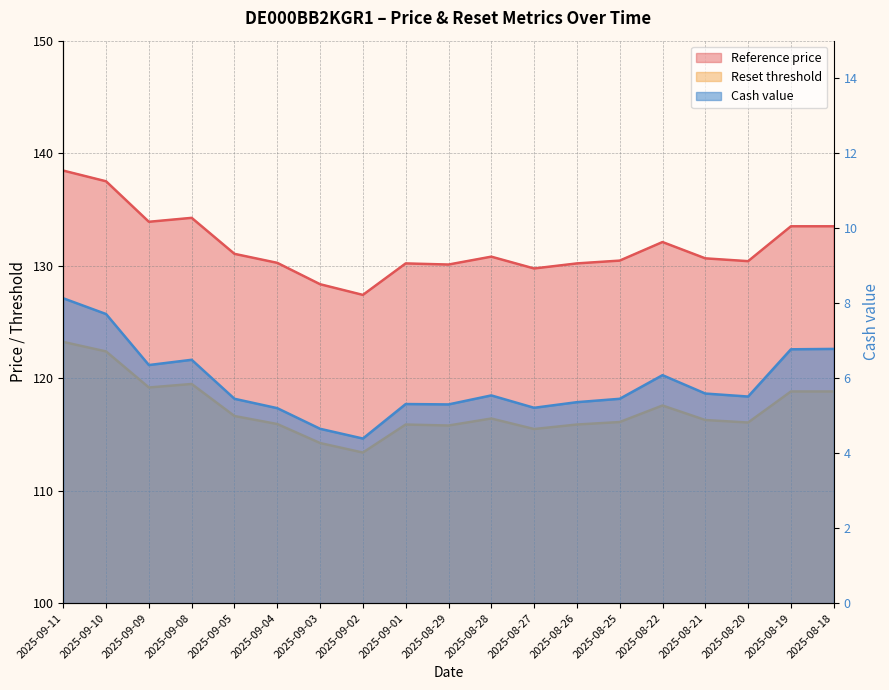

What is the average value of the Cash value series?

5.9